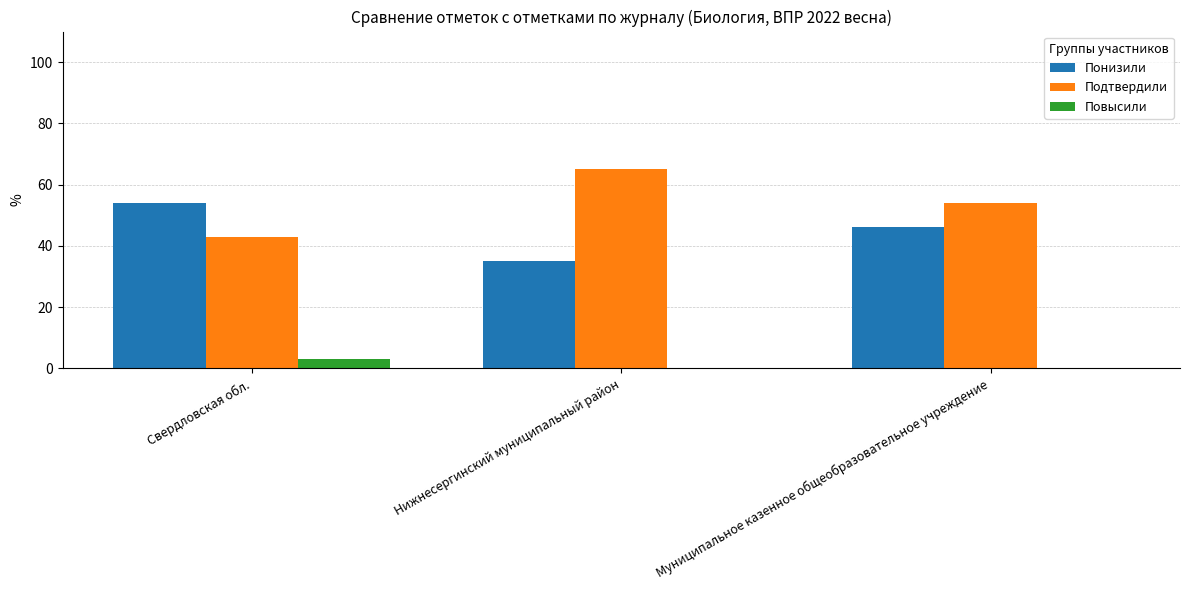

At which category does the chart reach its peak across all series?

Нижнесергинский муниципальный район